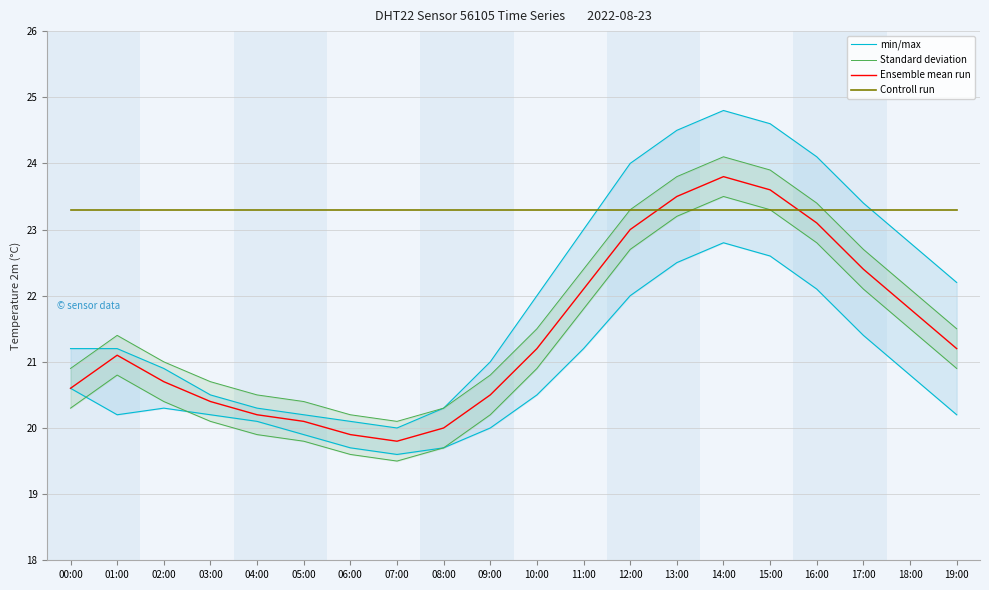

What is the lowest value of the Ensemble mean run series?

19.8